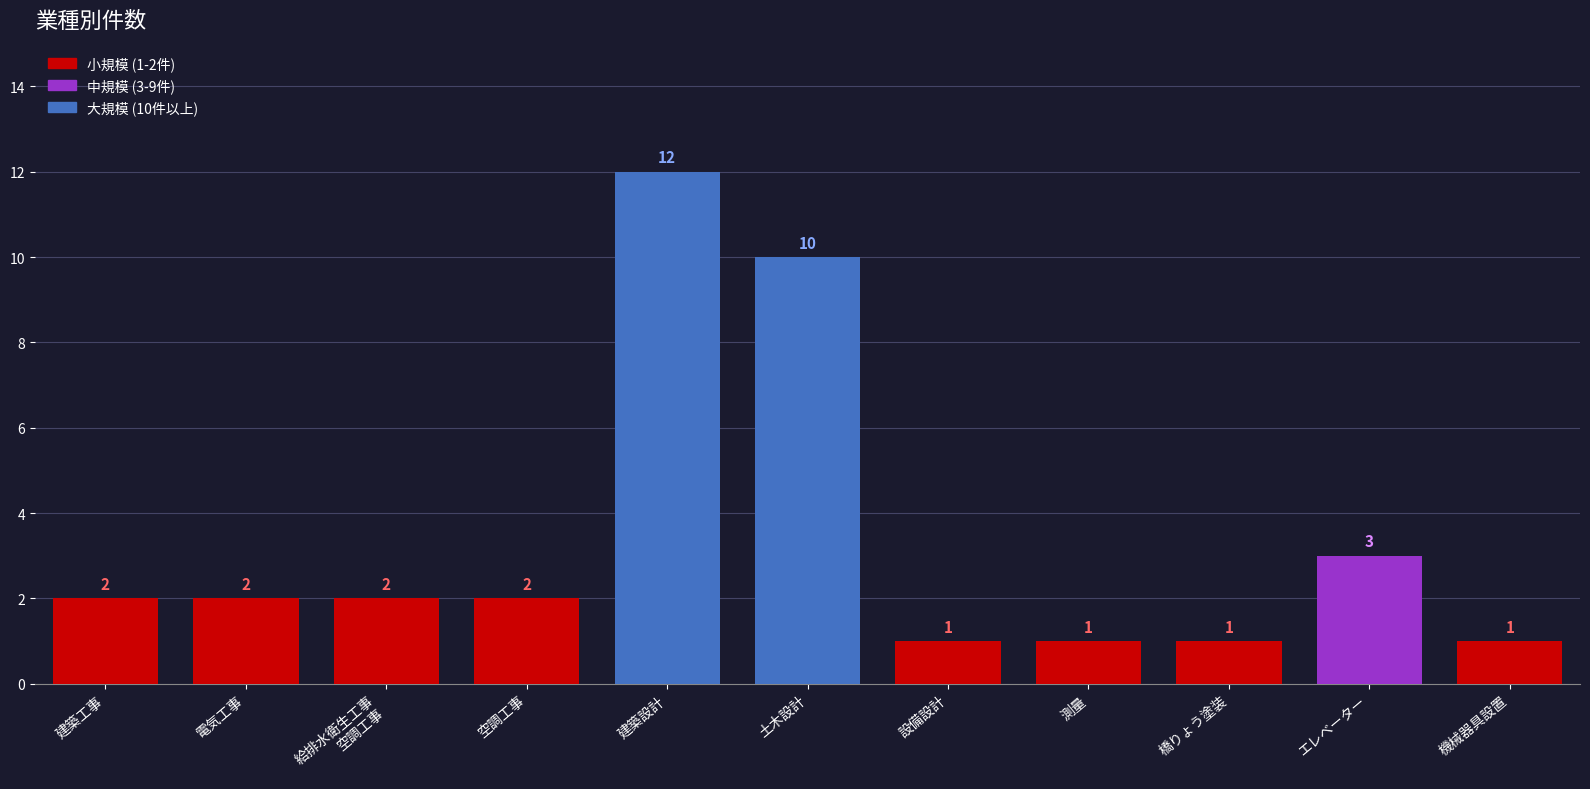

What is the sum of the values at 設備設計 and 土木設計?

11